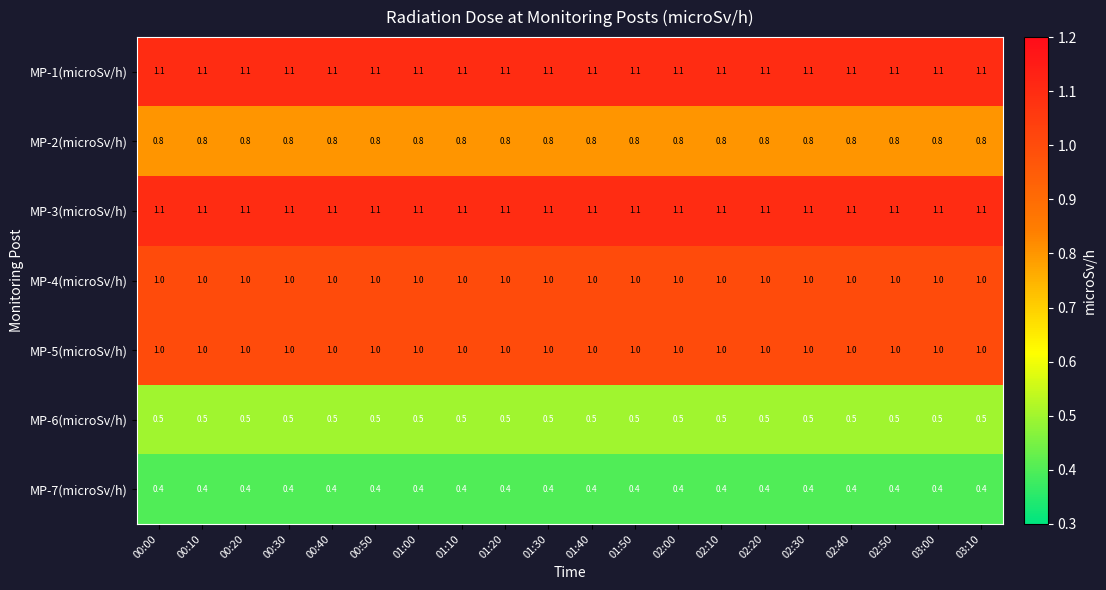

What is the spread (max minus min) of values at 01:40?

0.7